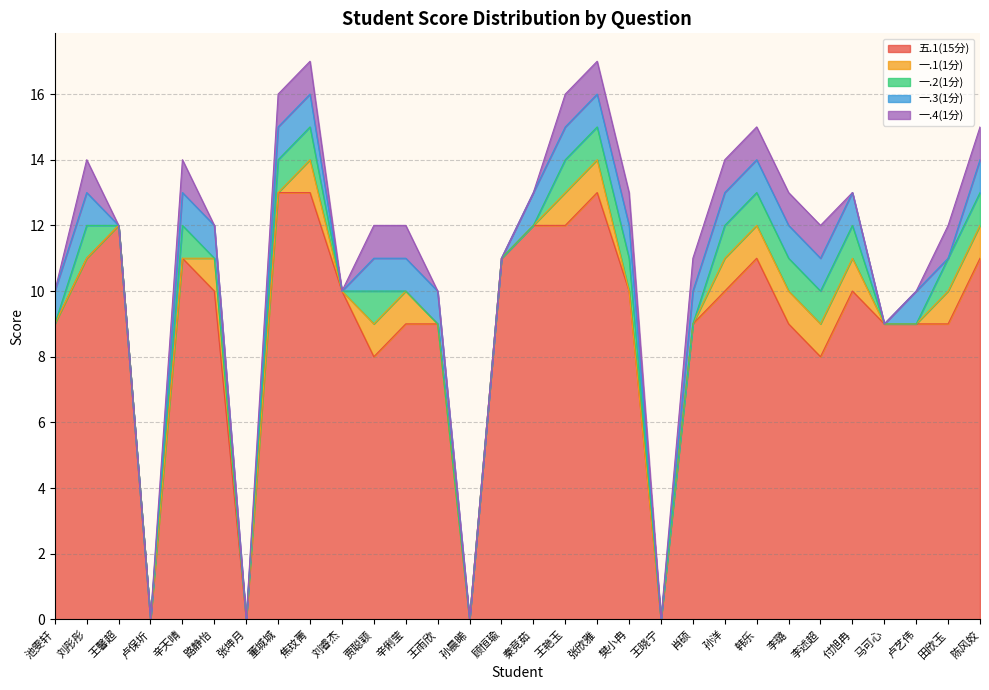

How many data points in 五.1(15分) are less than 10?

14